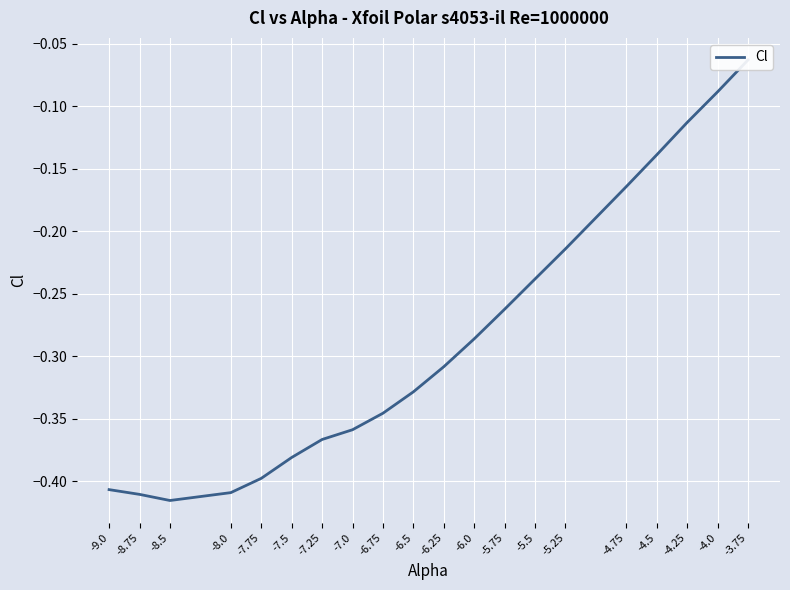

Reading left to right, list all the values displayed in this chart.

-9.0=-0.4	-8.75=-0.4	-8.5=-0.4	-8.0=-0.4	-7.75=-0.4	-7.5=-0.4	-7.25=-0.4	-7.0=-0.4	-6.75=-0.3	-6.5=-0.3	-6.25=-0.3	-6.0=-0.3	-5.75=-0.3	-5.5=-0.2	-5.25=-0.2	-4.75=-0.2	-4.5=-0.1	-4.25=-0.1	-4.0=-0.1	-3.75=-0.1